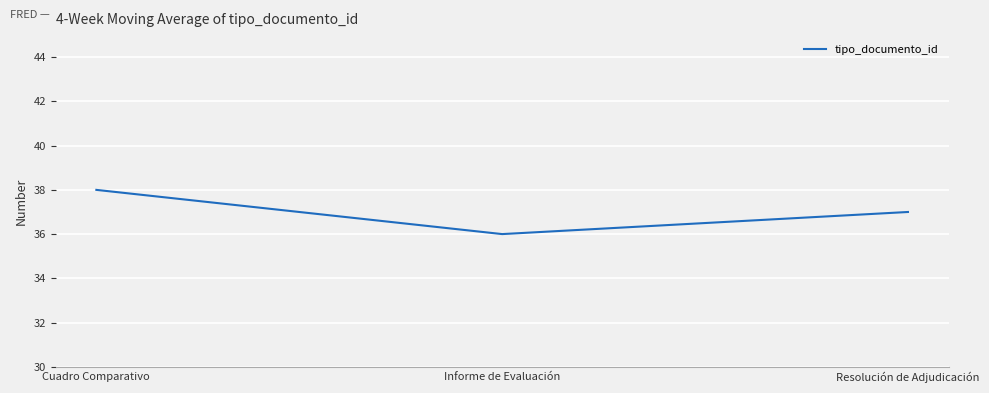

How many values are below 37?

1